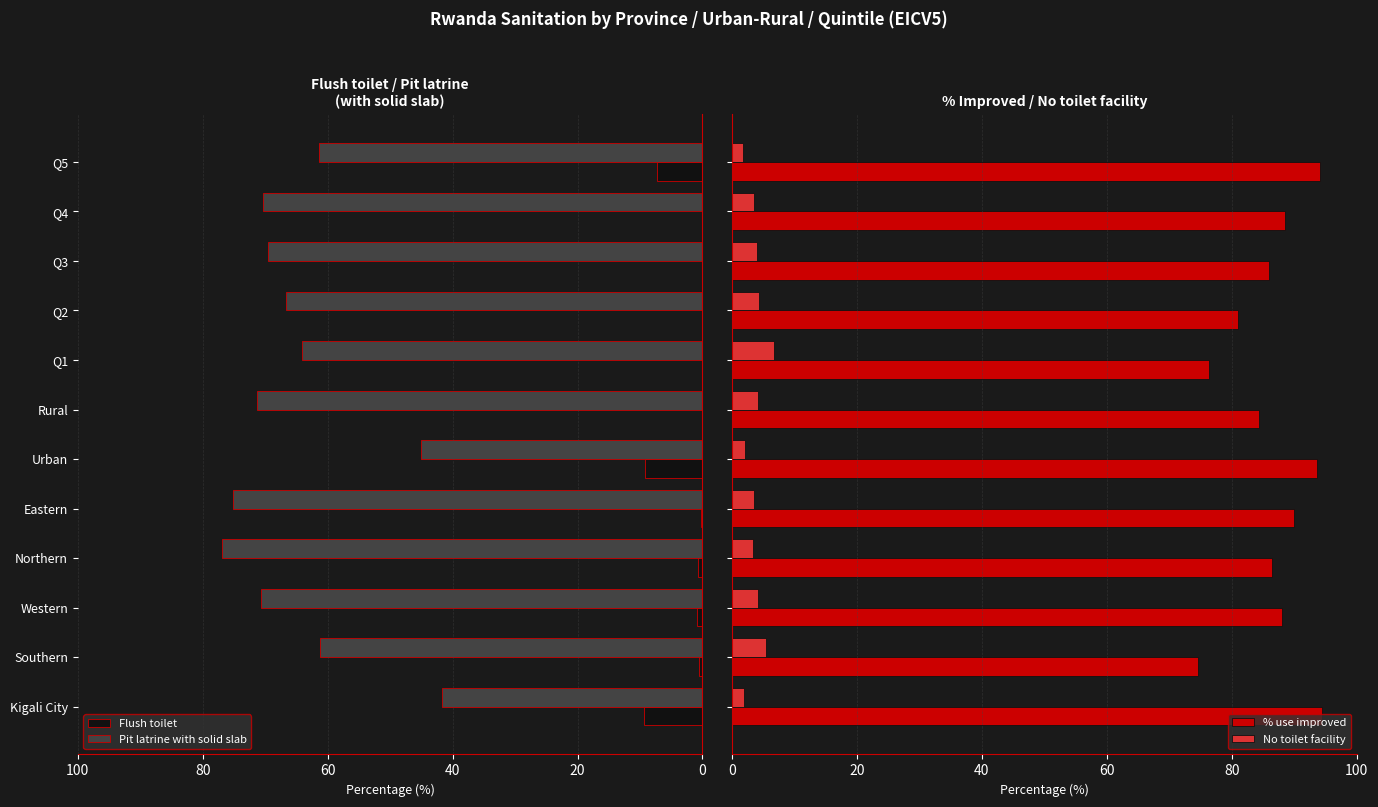

What is the highest value of the Pit latrine with solid slab series?

76.9